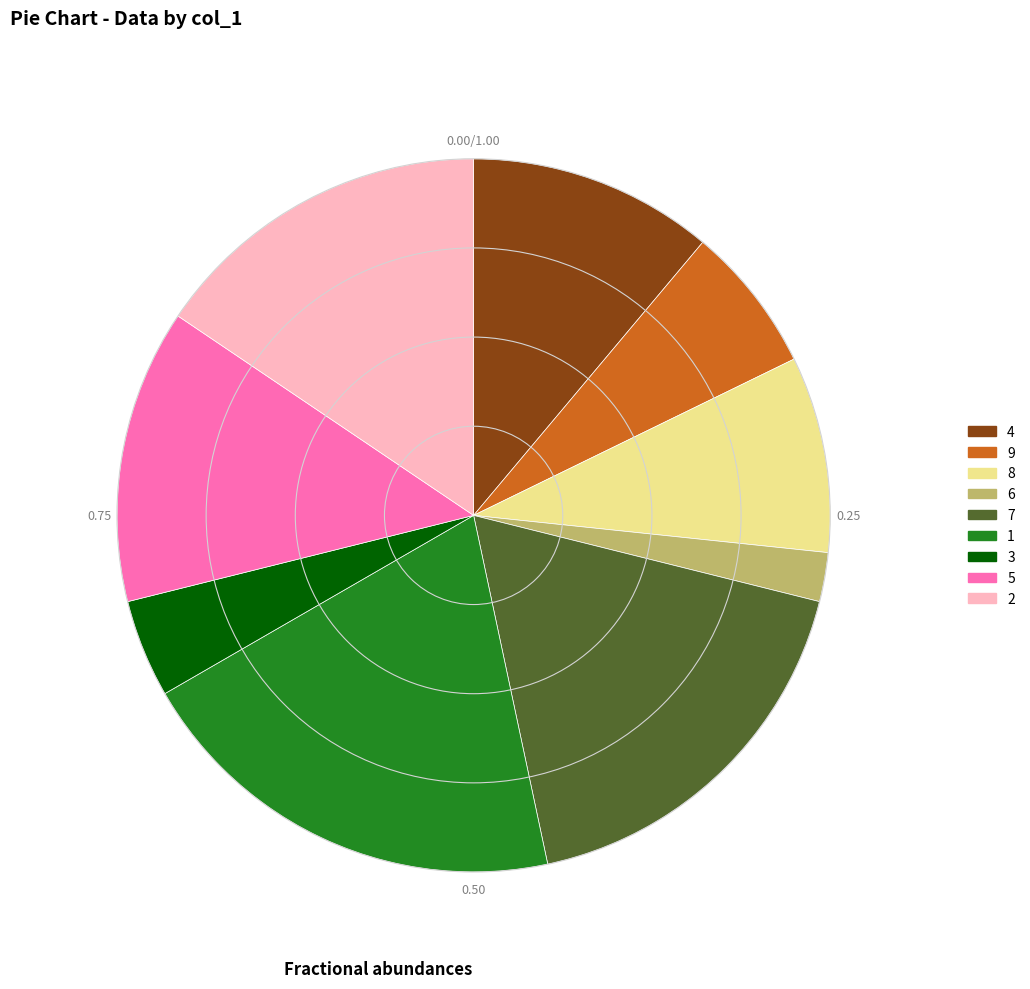

Is there any slice that represents more than half of the pie?

No